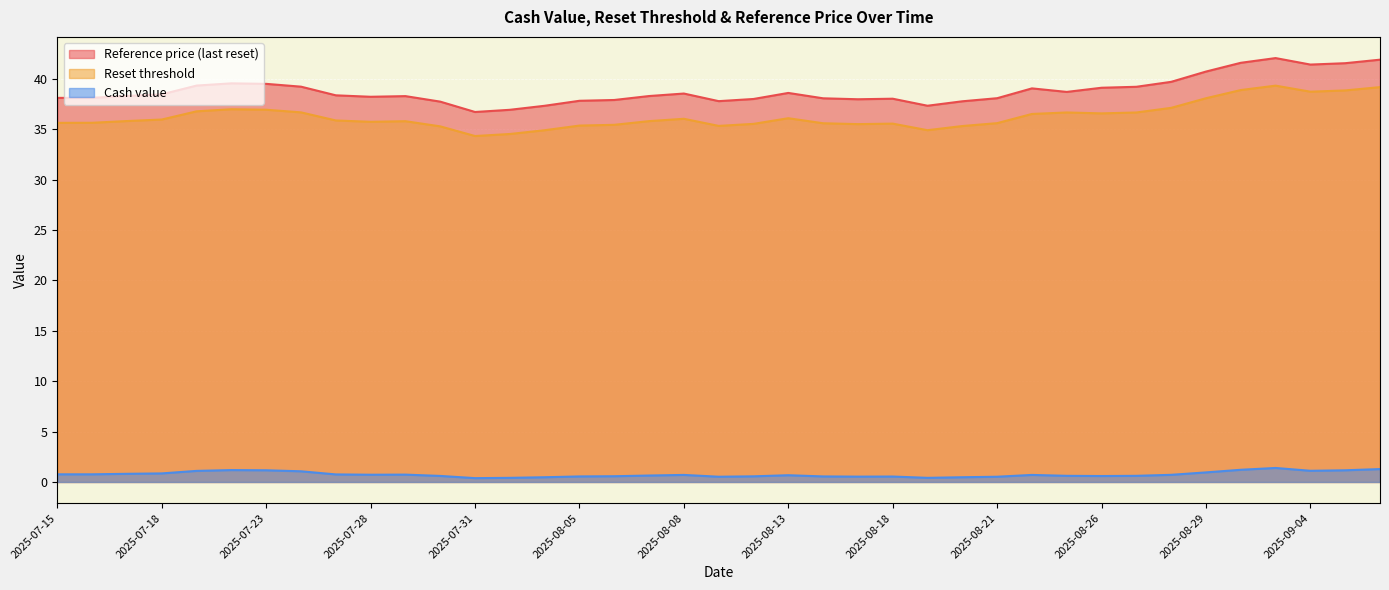

What is the greatest value displayed?

42.1